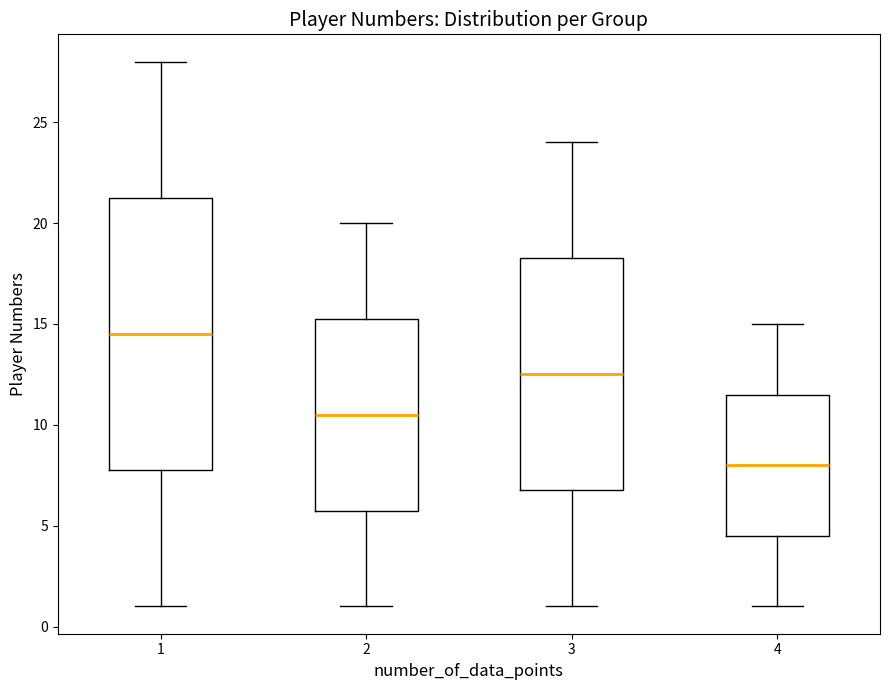

Reading left to right, read every box against the y-axis: the position of its median line, the range the box covers, and the ends of its whiskers. The values are not printed on the chart, so give them approximately, as read against the axis.

1: median 14.5, box 8.0 to 21.5, whiskers 1.0 to 28.0
2: median 10.5, box 6.0 to 15.5, whiskers 1.0 to 20.0
3: median 12.5, box 7.0 to 18.5, whiskers 1.0 to 24.0
4: median 8.0, box 4.5 to 11.5, whiskers 1.0 to 15.0